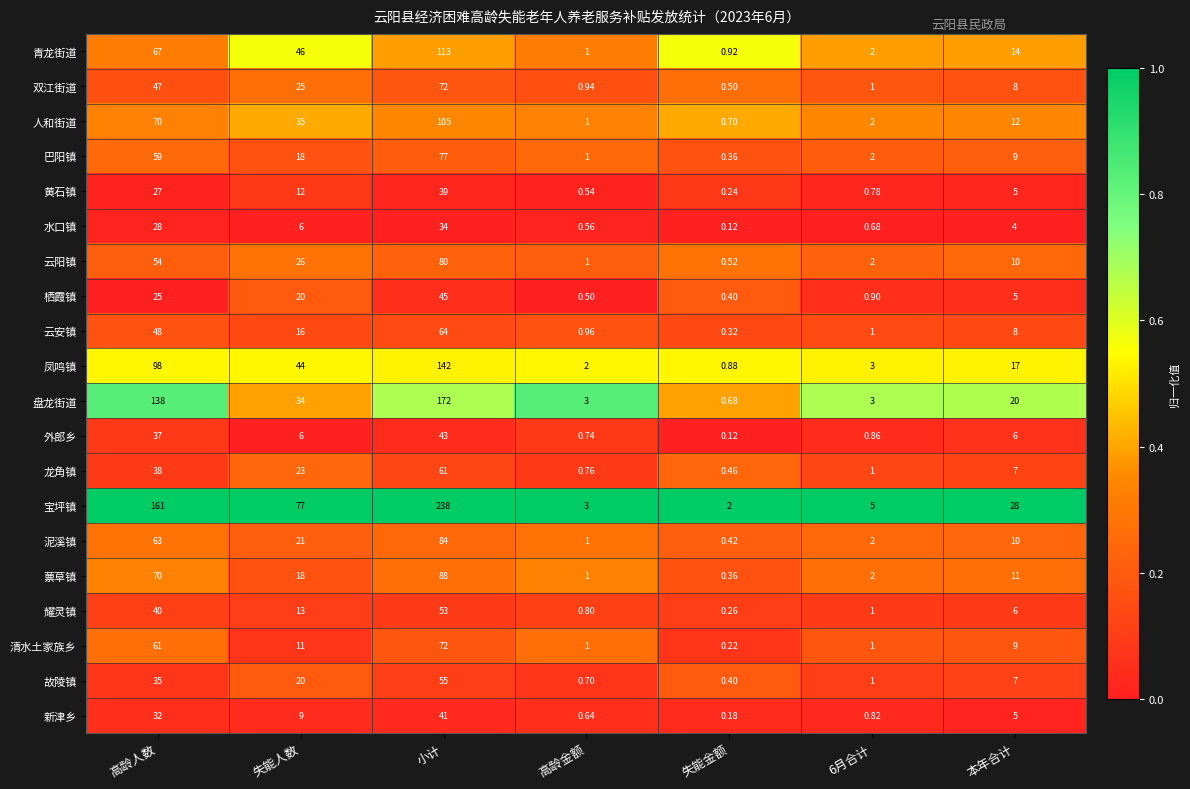

At which label does 黄石镇 first exceed 5?

高龄人数